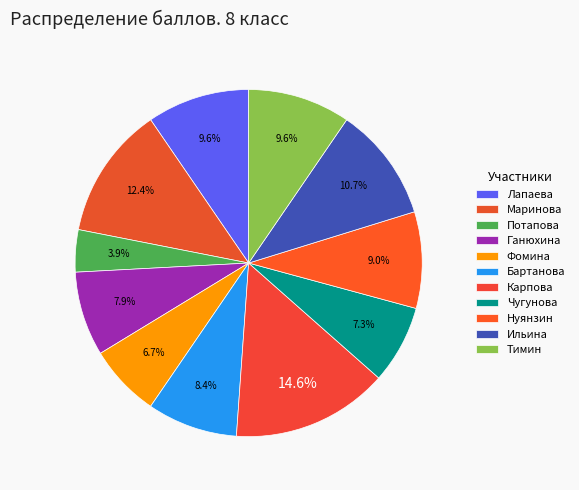

Do Ильина and Чугунова together represent more than half of the pie?

No